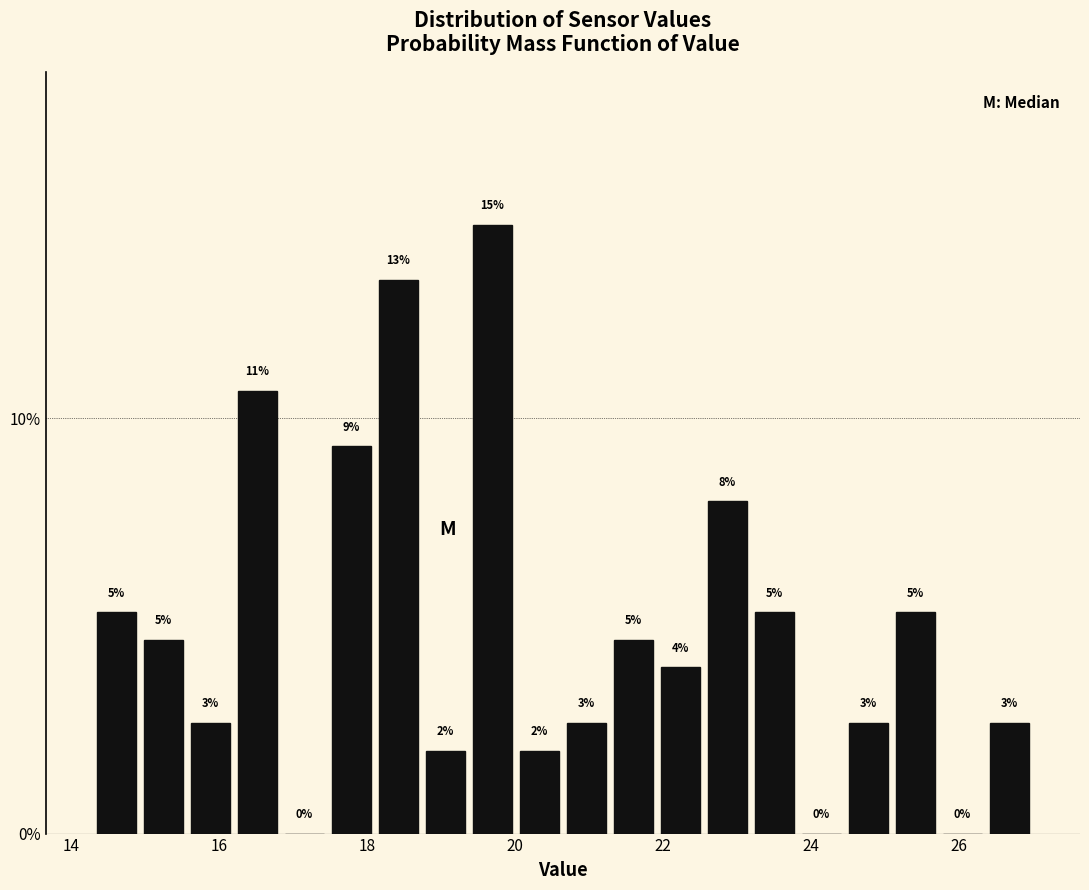

Around what value on the x-axis is the tallest bar? Give the approximate position of its centre, as read against the axis.

19.6